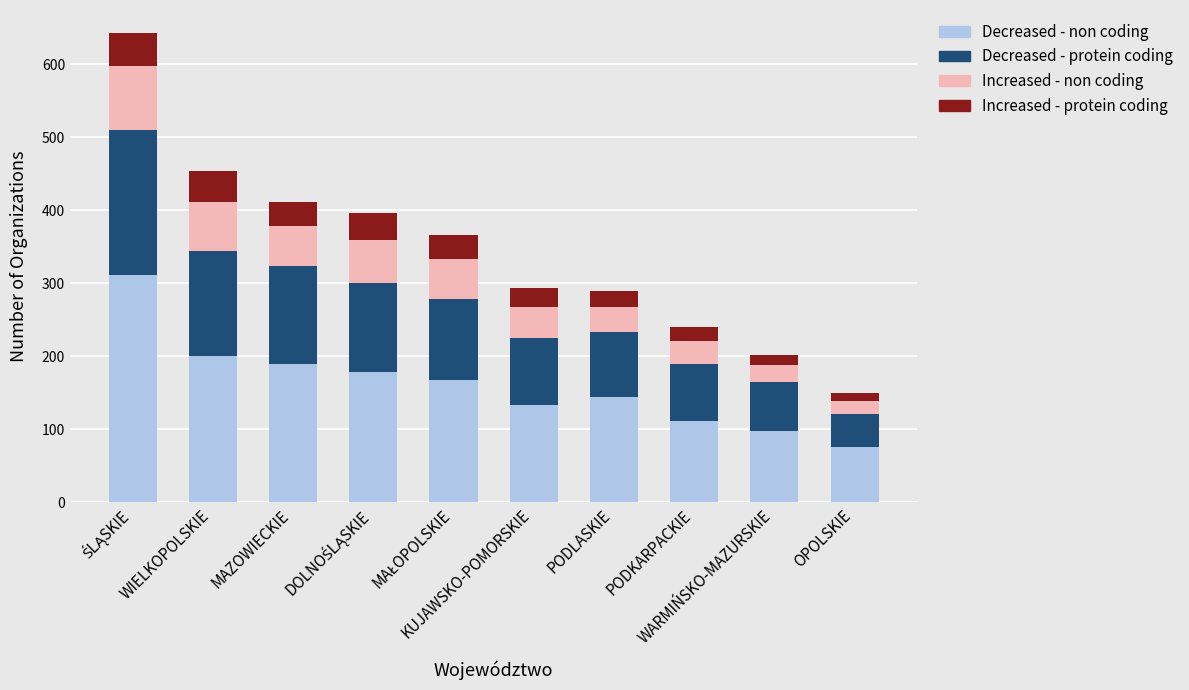

What is the difference between the second highest and minimum values in the Decreased - non coding series?

125